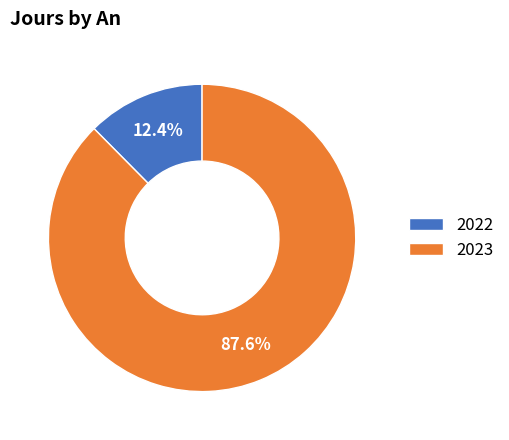

To the nearest percent, what is the combined percentage of 2023 and 2022?

100%